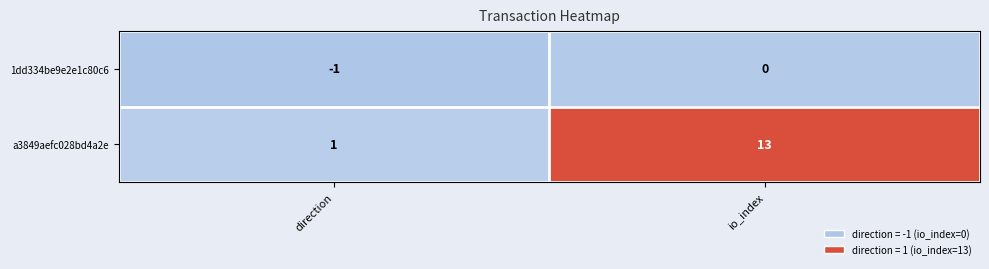

Is it true that 1dd334be9e2e1c80c6 equals 0 at io_index?

True